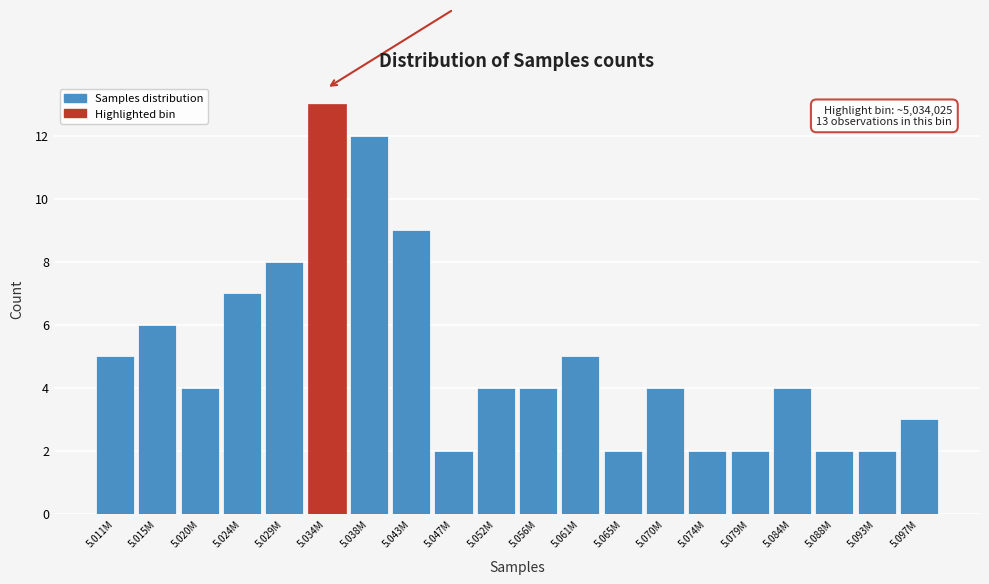

Reading right to left, transcribe all the data shown in this chart.

5.097M=3	5.093M=2	5.088M=2	5.084M=4	5.079M=2	5.074M=2	5.070M=4	5.065M=2	5.061M=5	5.056M=4	5.052M=4	5.047M=2	5.043M=9	5.038M=12	5.034M=13	5.029M=8	5.024M=7	5.020M=4	5.015M=6	5.011M=5